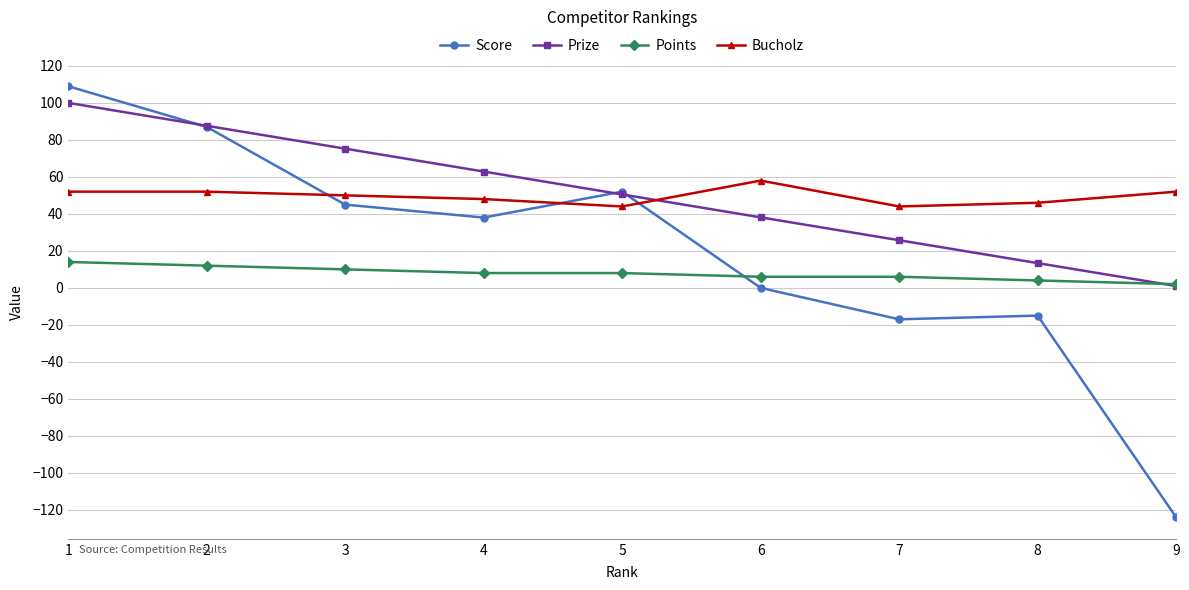

What is the average value of the Prize series?

50.5